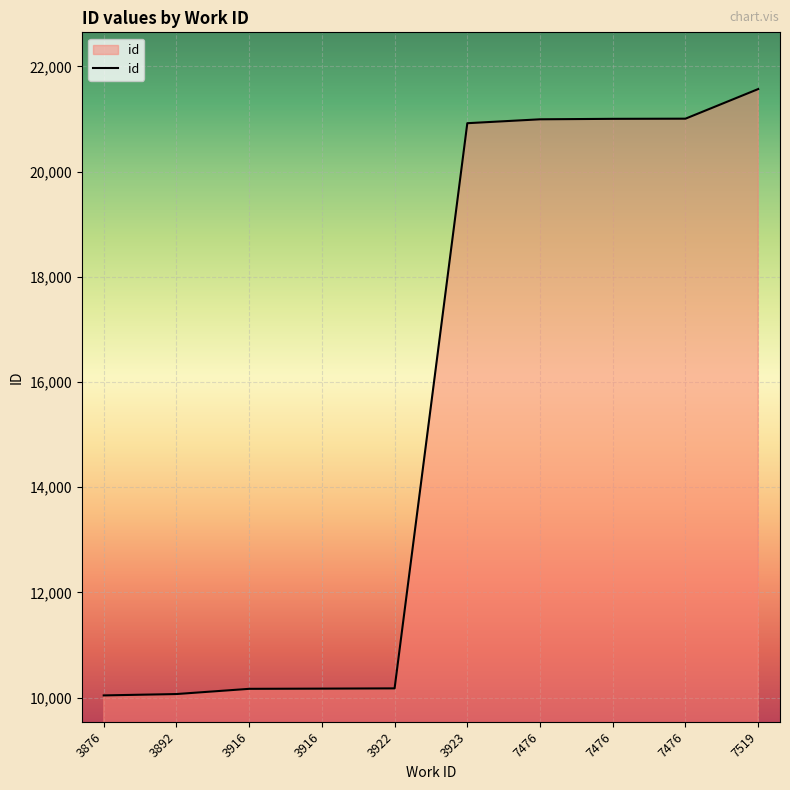

How many distinct data groups are displayed?

1